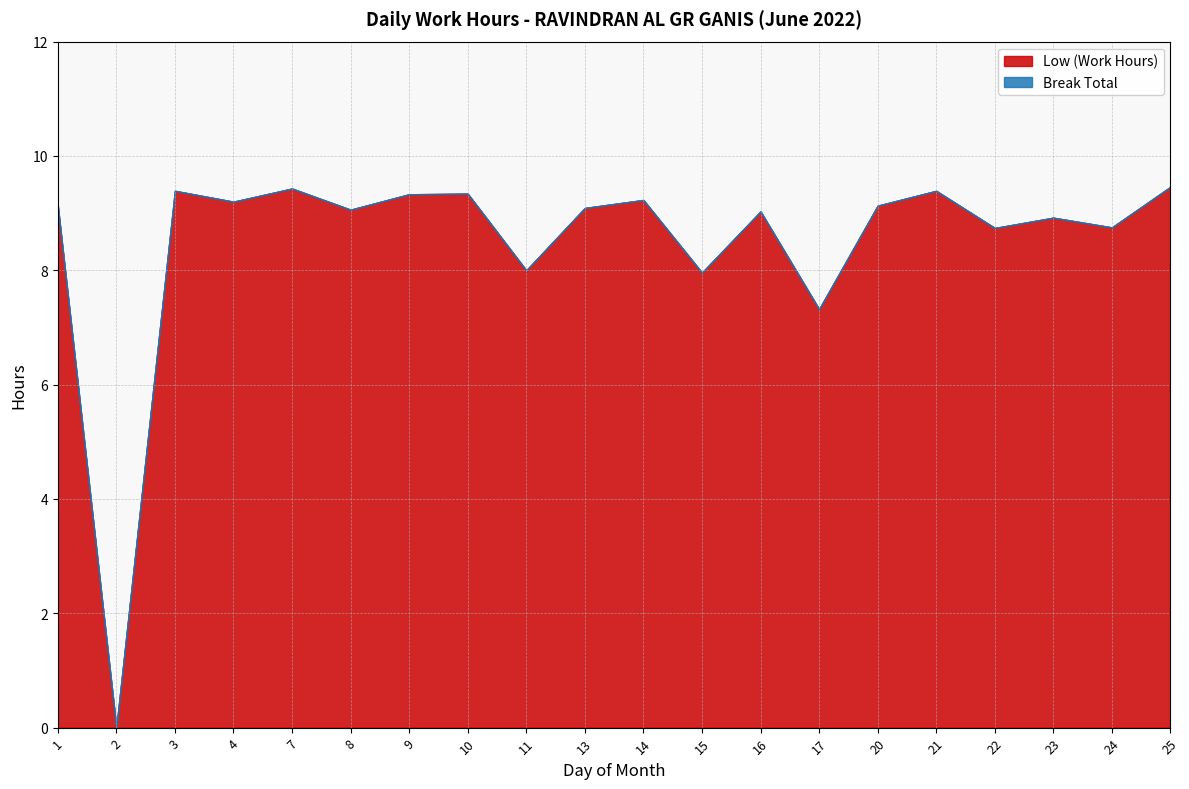

Is it true that Break Total equals 0.0 at 8?

True